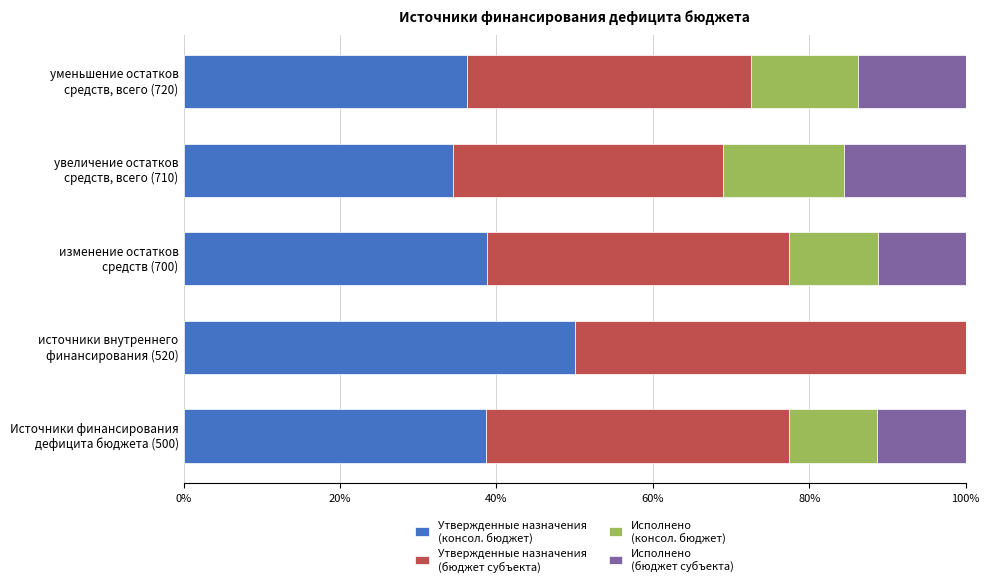

The Исполнено
(бюджет субъекта) series shows 15.5 at увеличение остатков средств, всего (710). True or false?

True